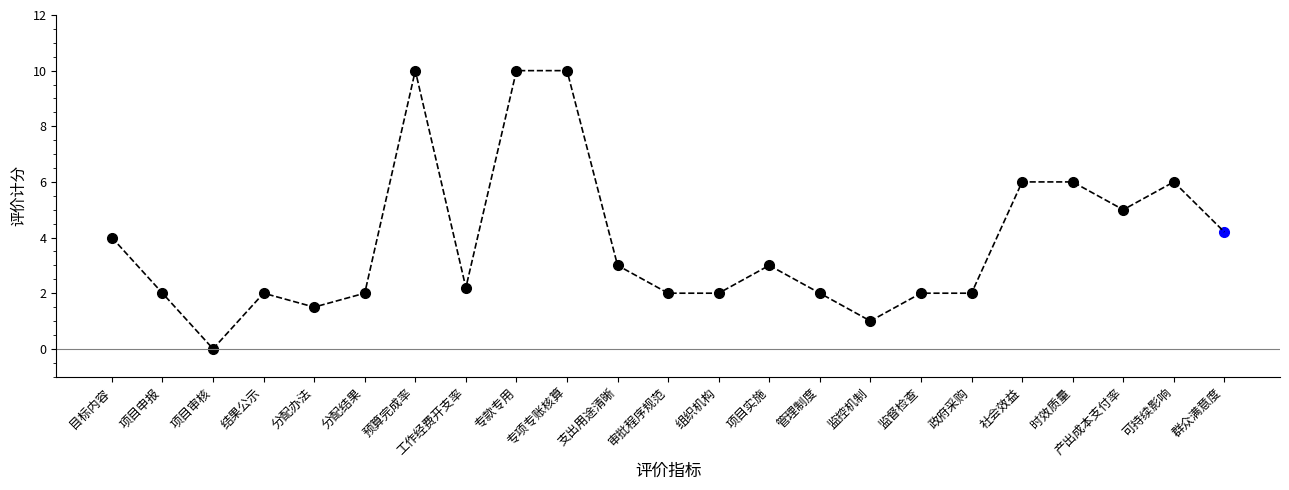

Which category has the lowest value across all series?

项目审核